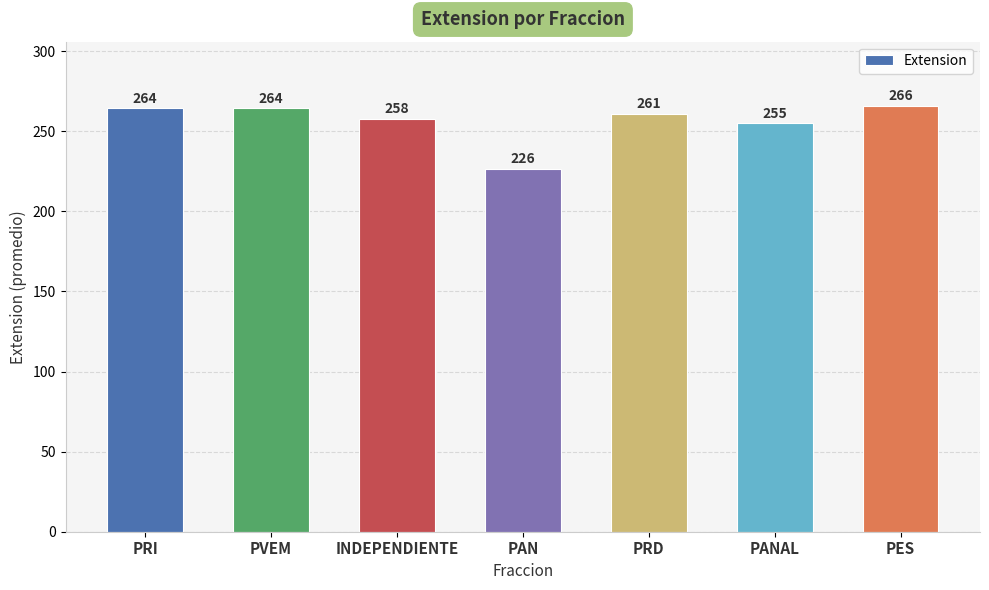

What is the maximum value shown in the chart?

266.0